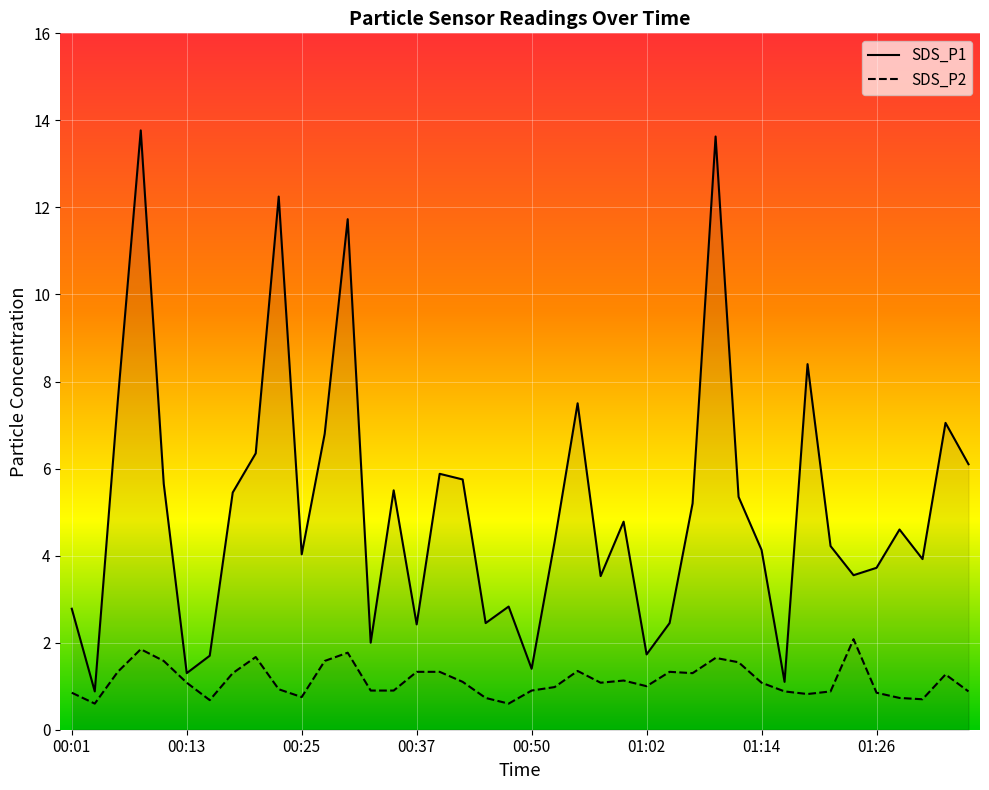

Where does the SDS_P2 series first go above 1?

00:05